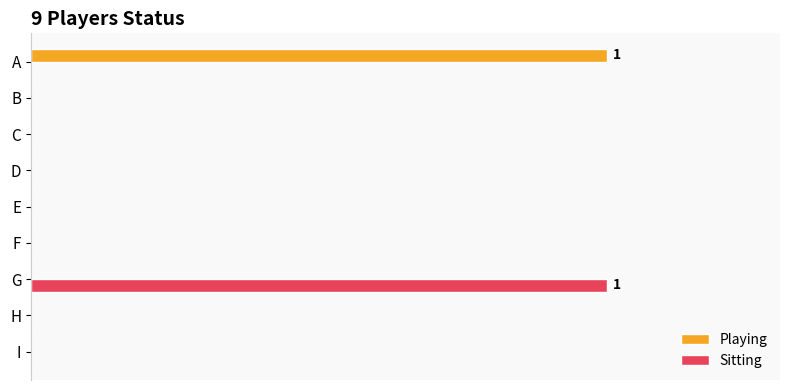

What is the highest value of the Sitting series?

1